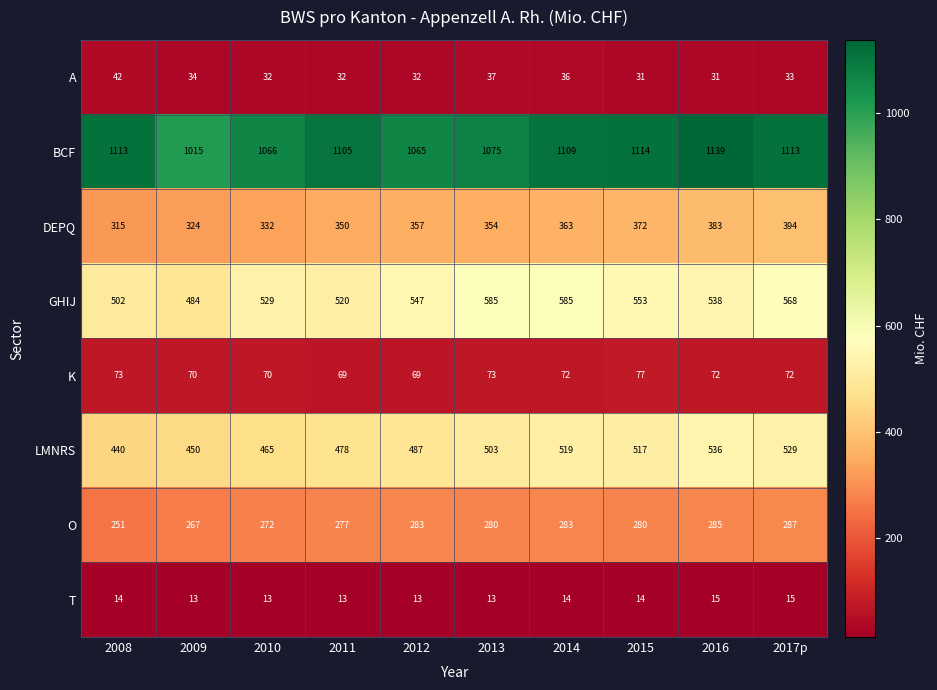

Rank the categories by DEPQ value from highest to lowest.

2017p, 2016, 2015, 2014, 2012, 2013, 2011, 2010, 2009, 2008